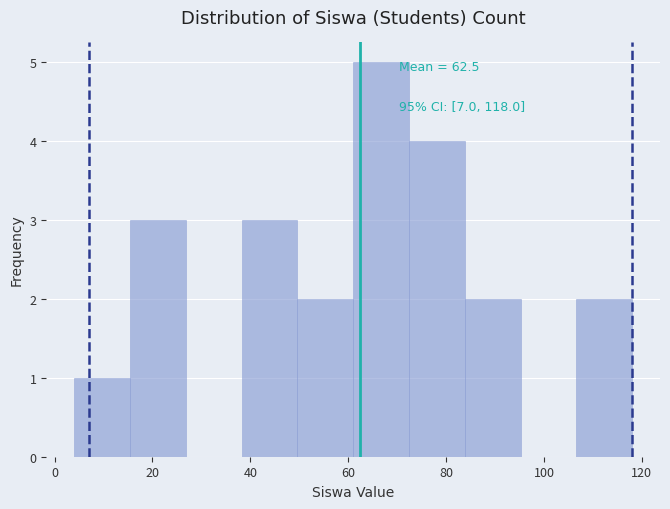

Which range on the x-axis has the tallest bar?

61.0 to 72.4